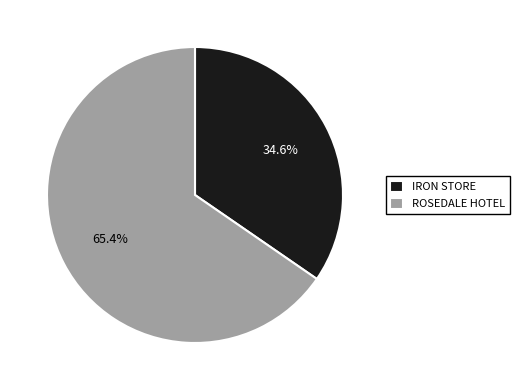

What is the largest slice in the pie chart?

ROSEDALE HOTEL